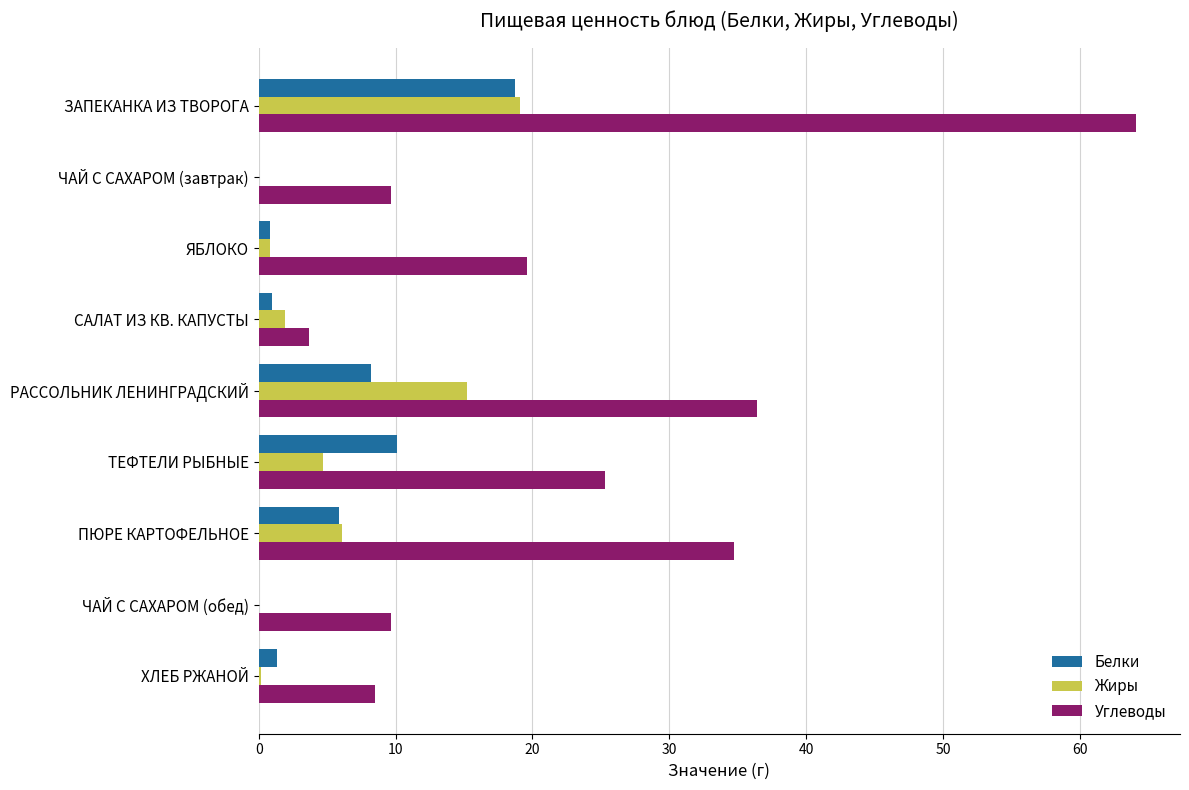

How many data points does each series have?

9